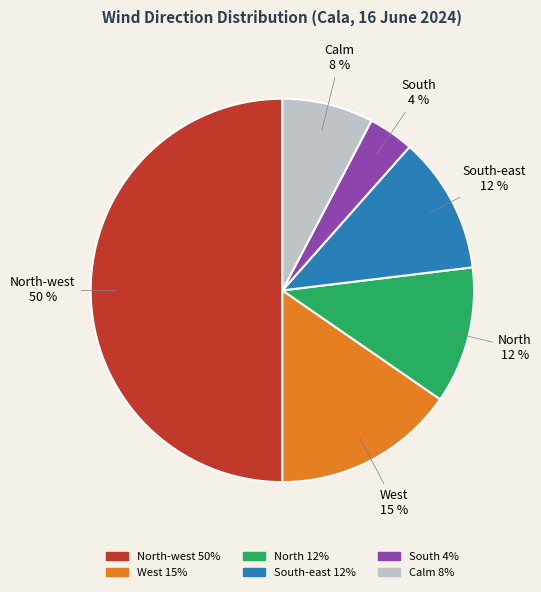

To the nearest percent, what is the difference between the largest and smallest slice percentages?

46%